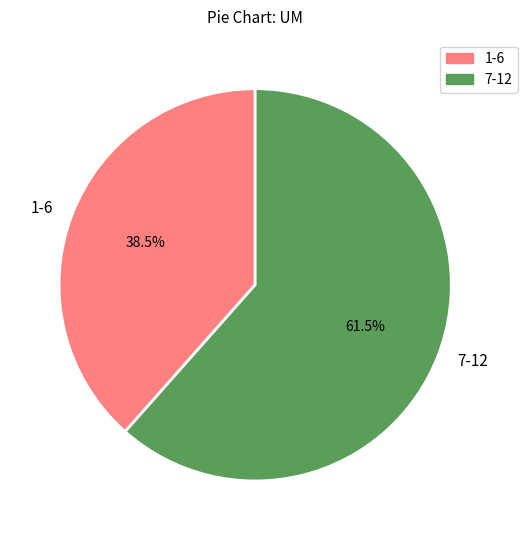

Does 7-12 represent more than half of the total?

Yes